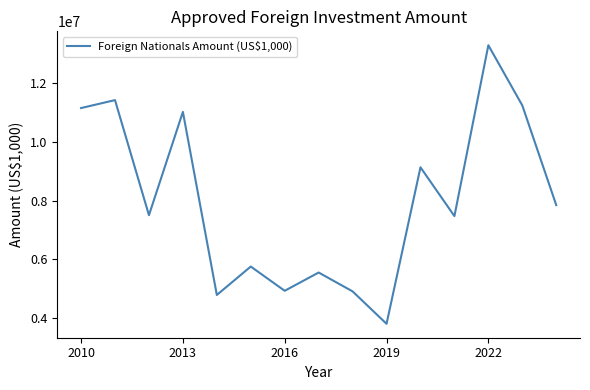

What is the difference between the maximum and second lowest values?

8516938.8